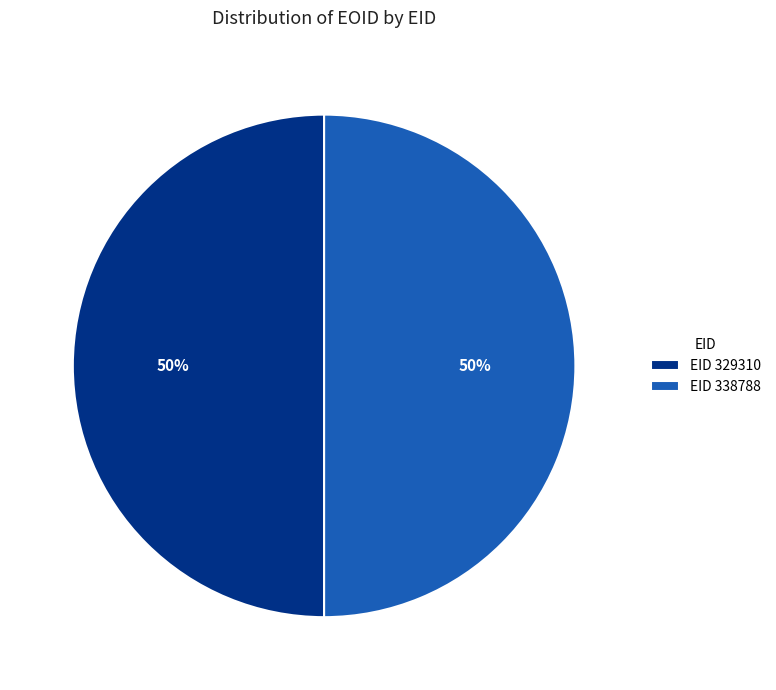

True or false: EID 338788 accounts for 50% of the total.

True